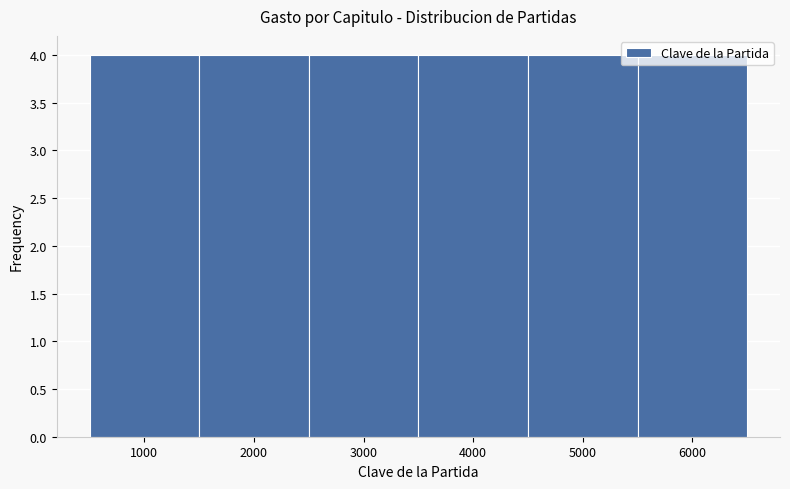

How tall is the bar that spans 500 to 1500 on the x-axis? The values are not printed on the chart, so give them approximately, as read against the axis.

4